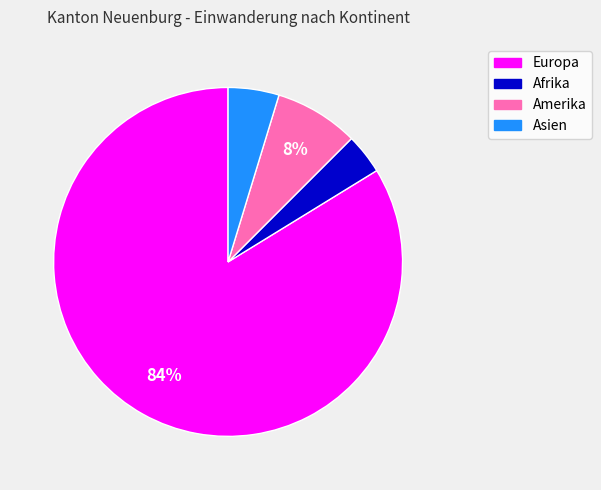

To the nearest percent, what is the difference between the Asien and Afrika slice percentages?

1%